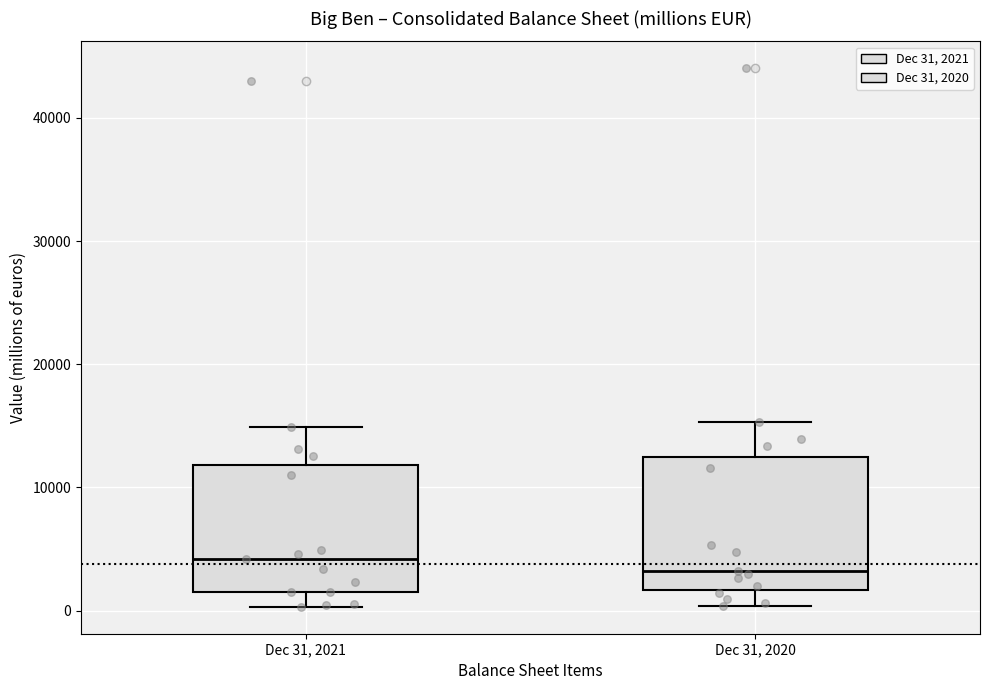

Reading left to right, read every box against the y-axis: the position of its median line, the range the box covers, and the ends of its whiskers. The values are not printed on the chart, so give them approximately, as read against the axis.

Dec 31, 2021: median 4000, box 2000 to 12000, whiskers 0 to 15000
Dec 31, 2020: median 3000, box 2000 to 12000, whiskers 0 to 15000